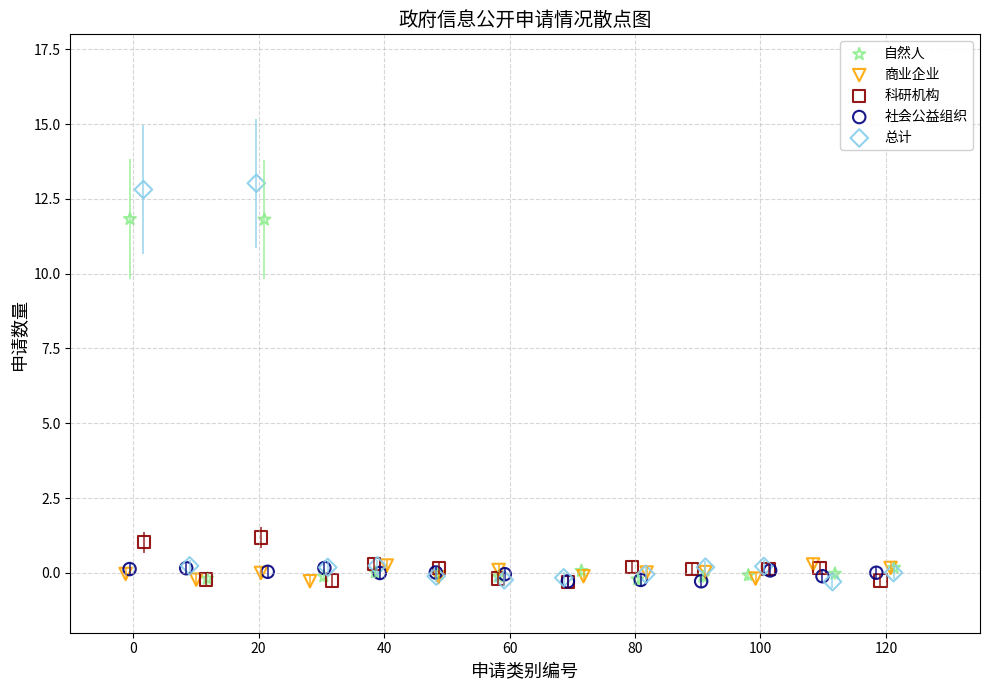

Which series has the largest Y range (max minus min)?

总计